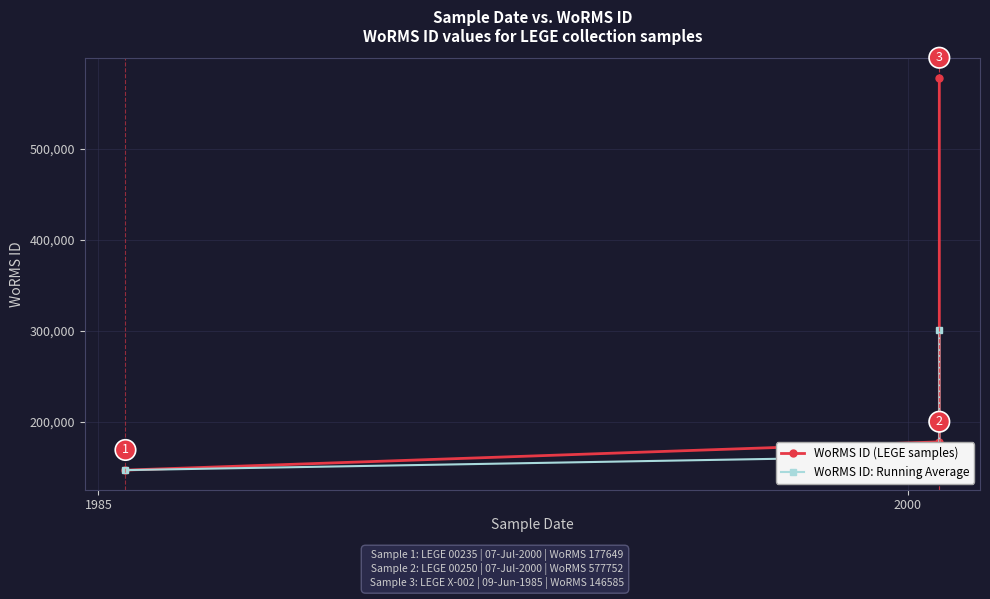

What is the average value of the WoRMS ID (LEGE samples) series?

300662